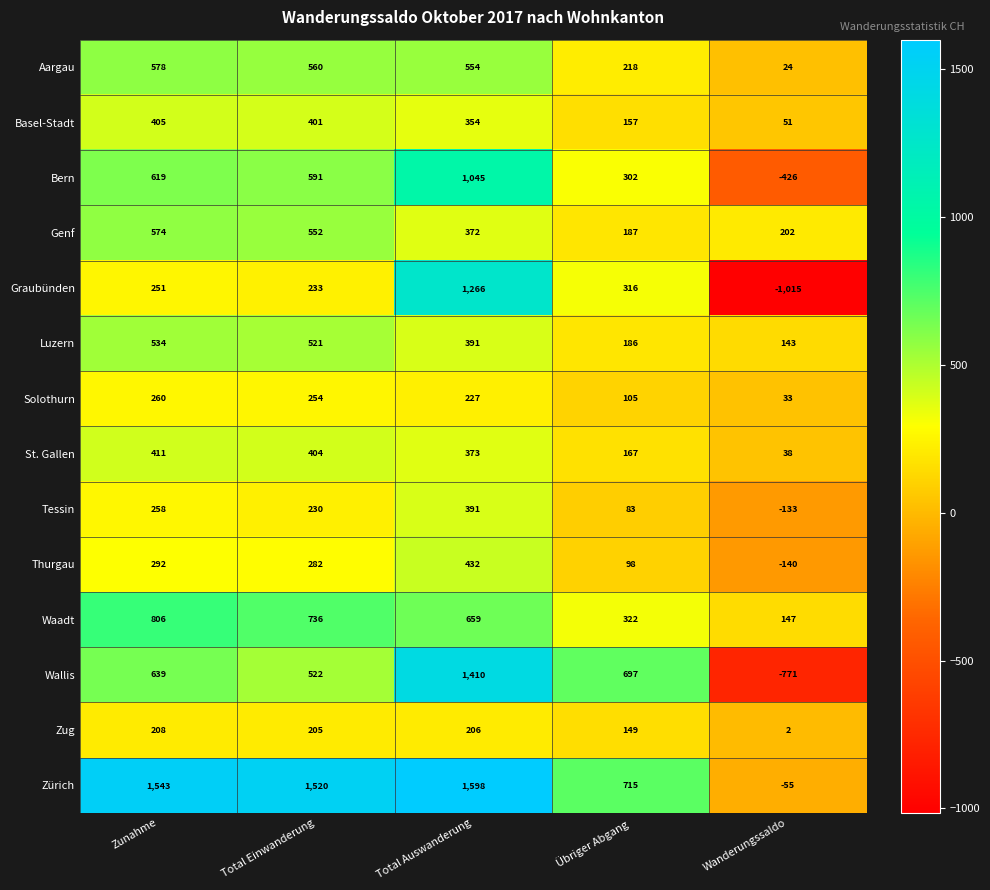

True or false: Solothurn has a value of 44 at Wanderungssaldo.

False